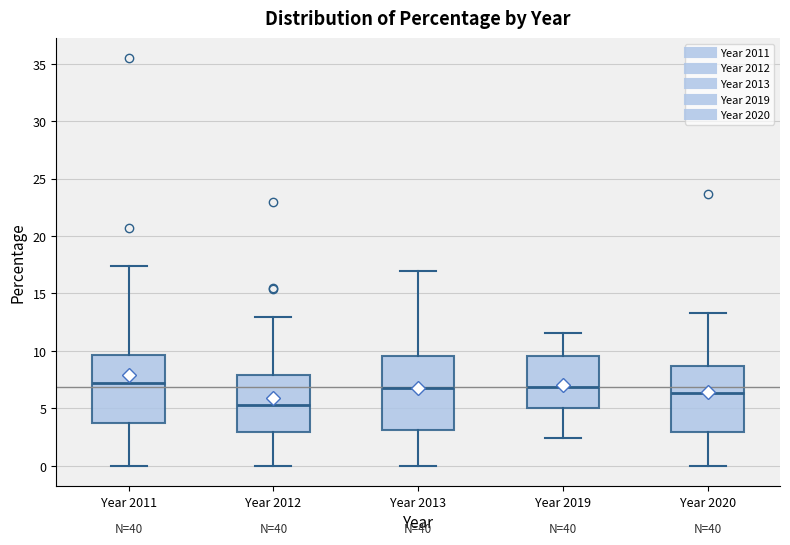

Reading left to right, transcribe this box plot: for each box, give where its median line is, the range the box spans, and where its two whiskers end, as read against the y-axis. The values are not printed on the chart, so give them approximately, as read against the axis.

Year 2011: median 7.0, box 3.5 to 9.5, whiskers 0.0 to 17.5
Year 2012: median 5.5, box 3.0 to 8.0, whiskers 0.0 to 13.0
Year 2013: median 6.5, box 3.0 to 9.5, whiskers 0.0 to 17.0
Year 2019: median 7.0, box 5.0 to 9.5, whiskers 2.5 to 11.5
Year 2020: median 6.5, box 3.0 to 8.5, whiskers 0.0 to 13.5